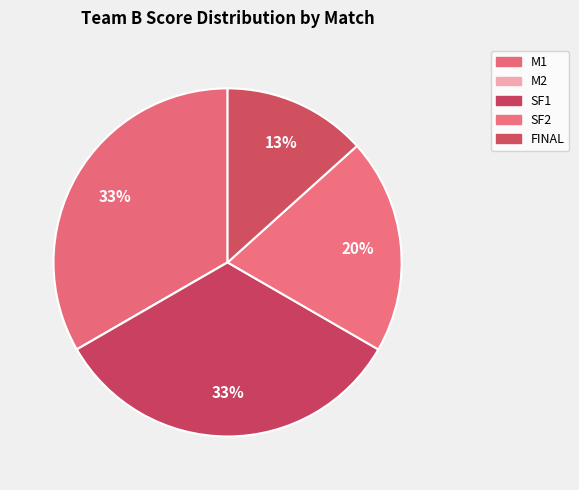

What percentage is the SF2 slice, to the nearest percent?

20%